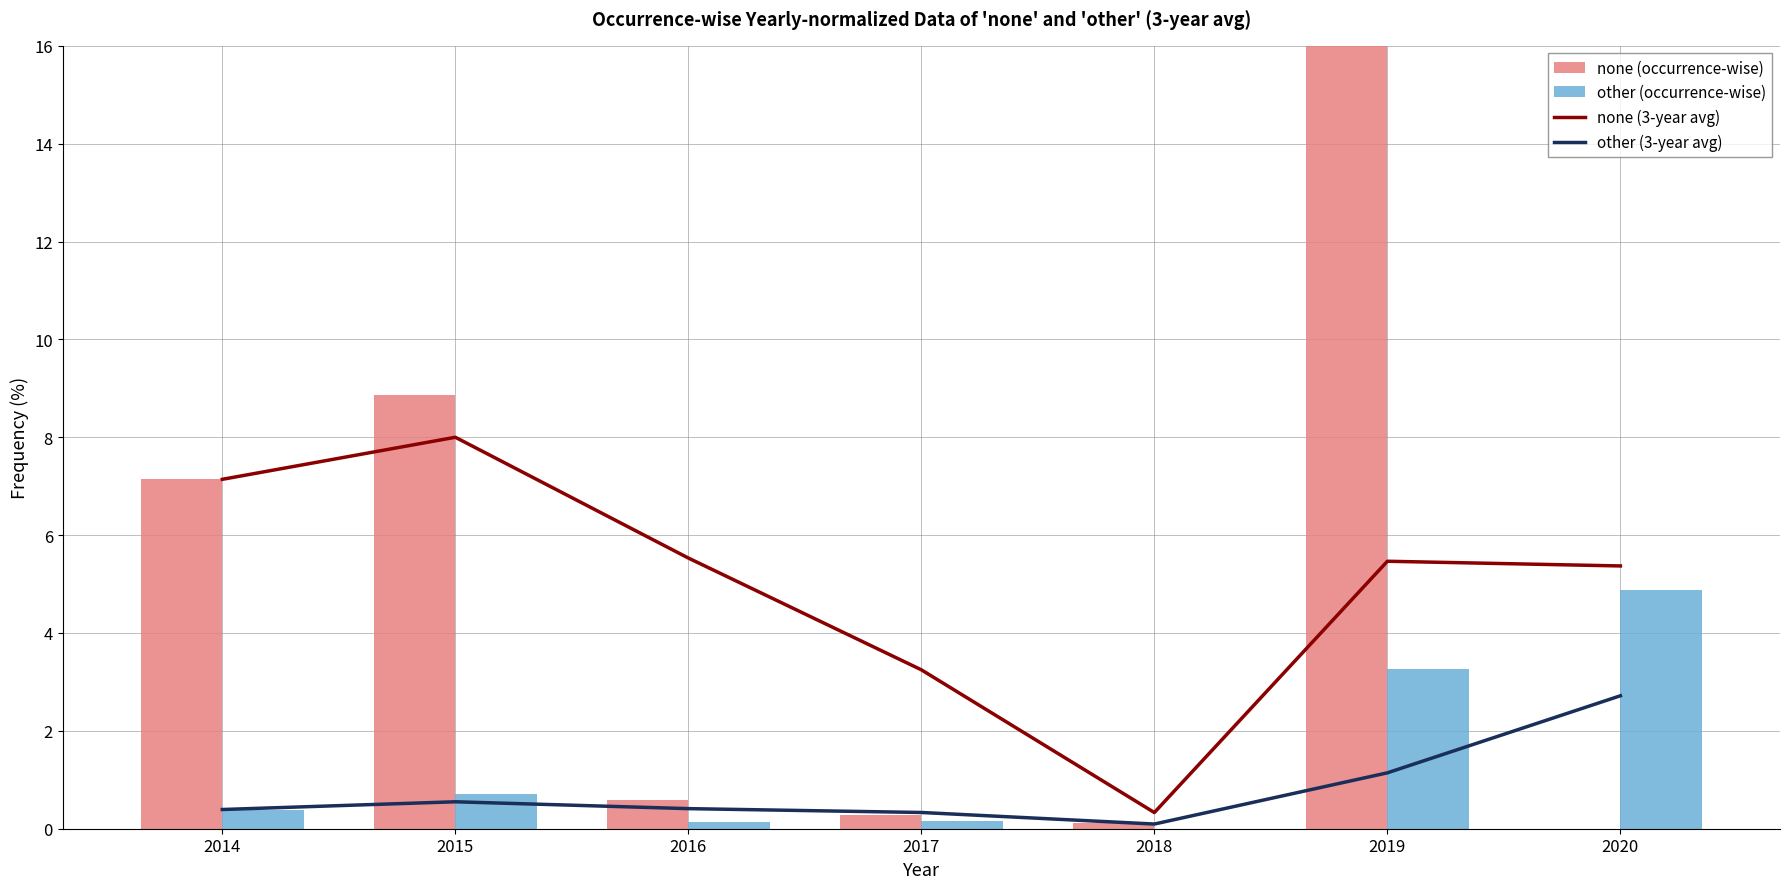

True or false: other (3-year avg) has a value of 0.3 at 2017.

True